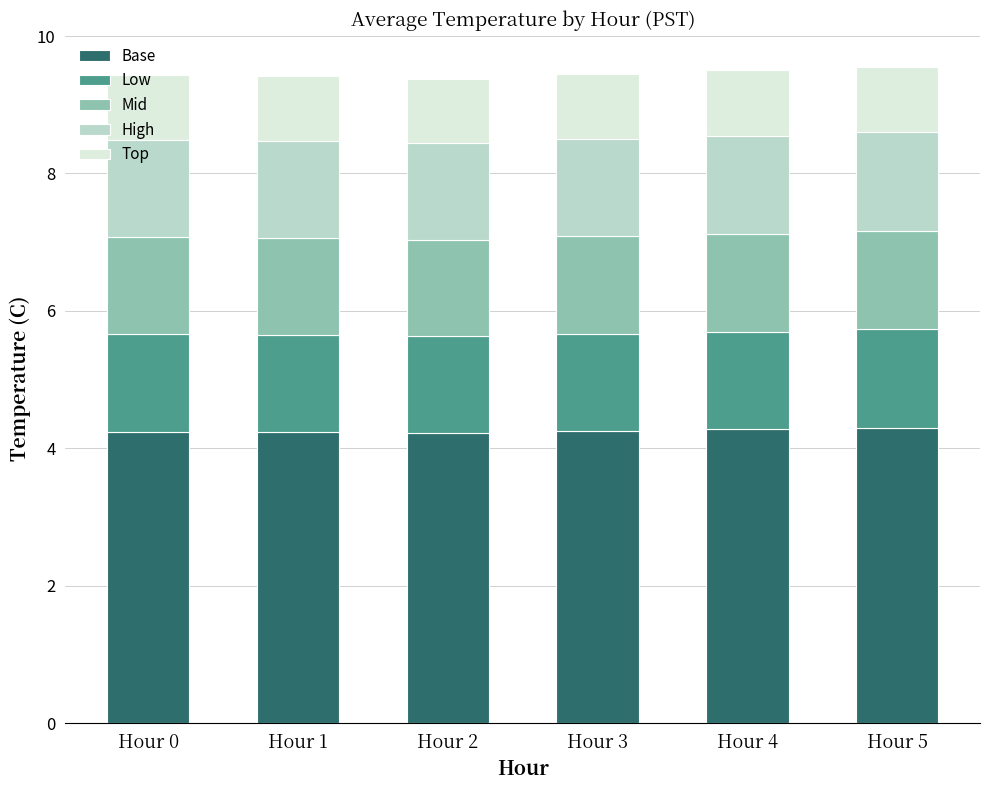

Count the Base values in the range 4 to 5.

6